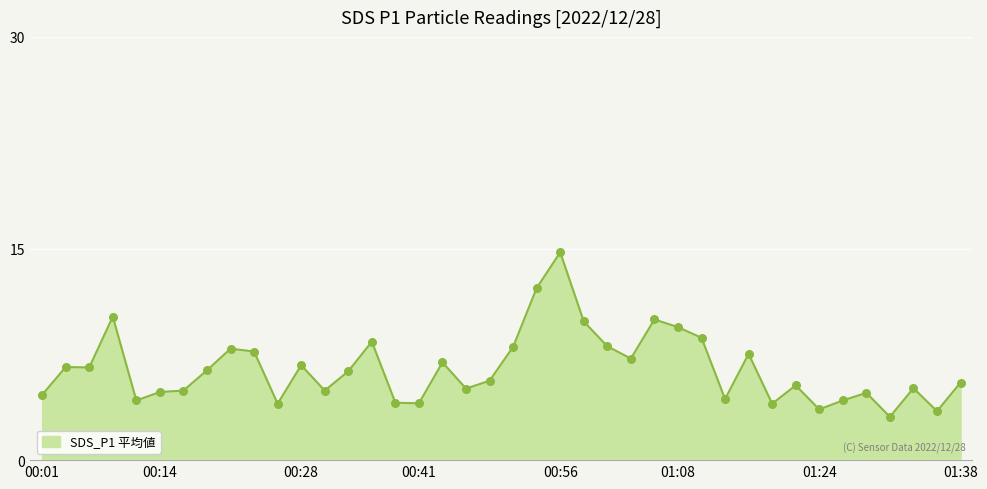

What is the difference between the maximum and minimum values?

11.7